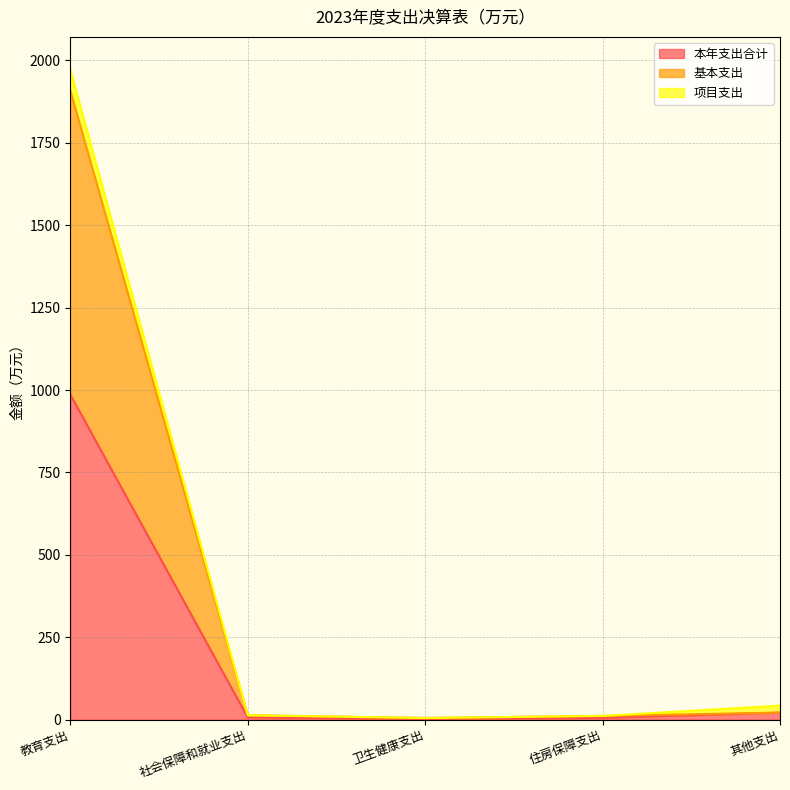

At which category is the sum across all series the highest?

教育支出